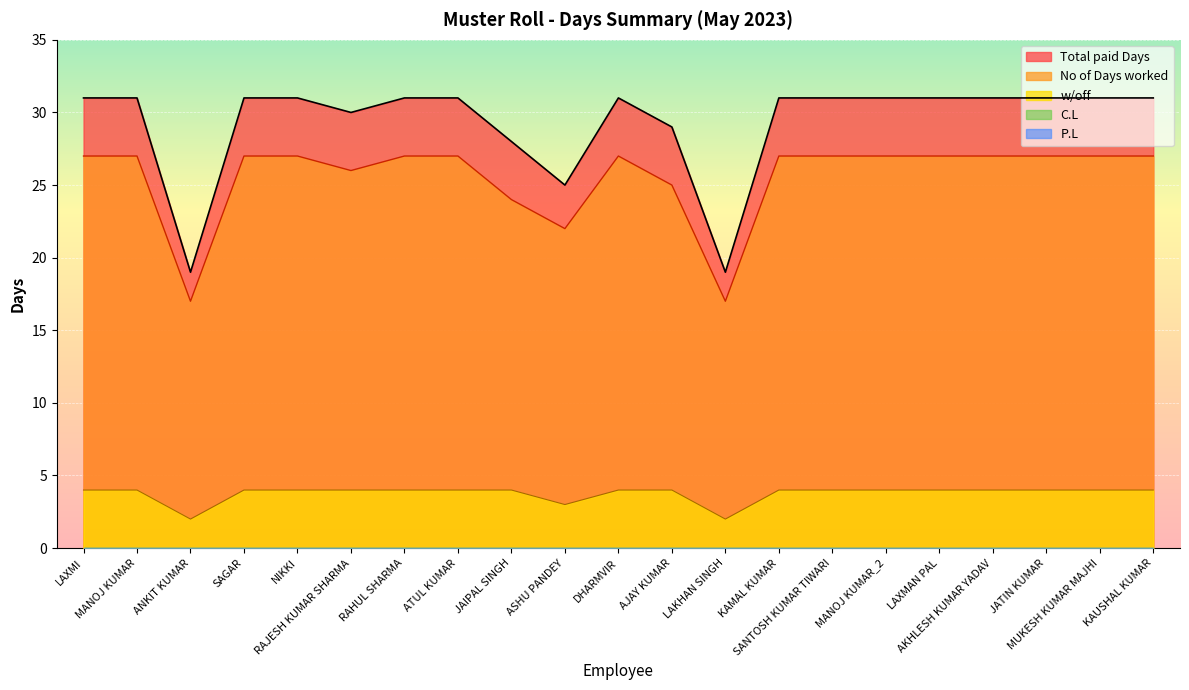

Count the number of categories in the chart.

21